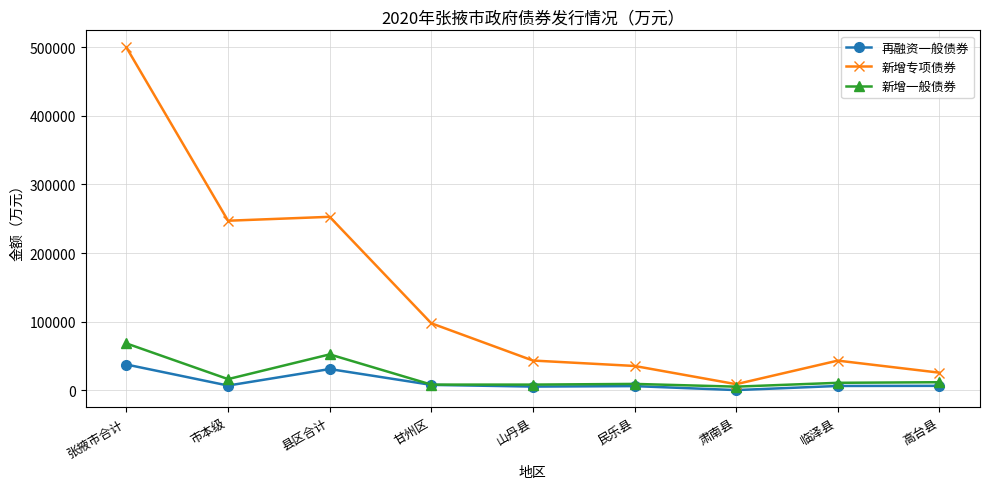

Which series has the largest range (max minus min)?

新增专项债券